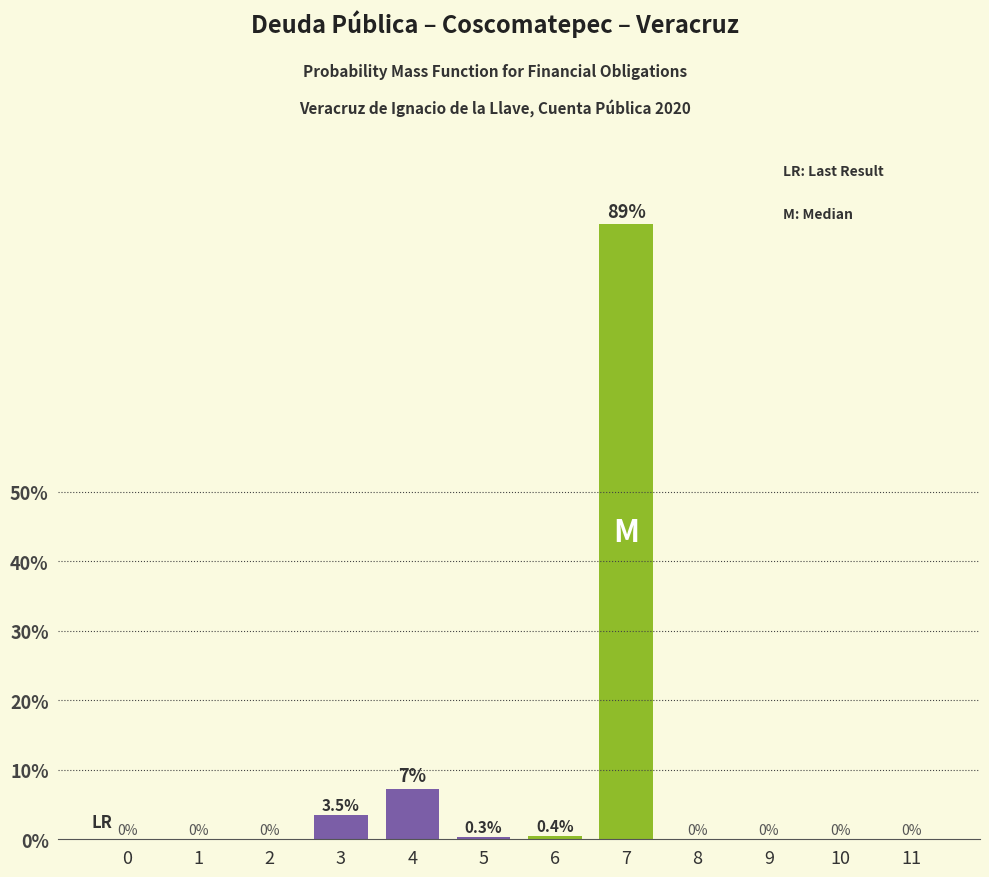

Reading left to right, extract all data points from this chart.

0=0.0	1=0.0	2=0.0	3=3.5	4=7.3	5=0.3	6=0.4	7=88.5	8=0.0	9=0.0	10=0.0	11=0.0